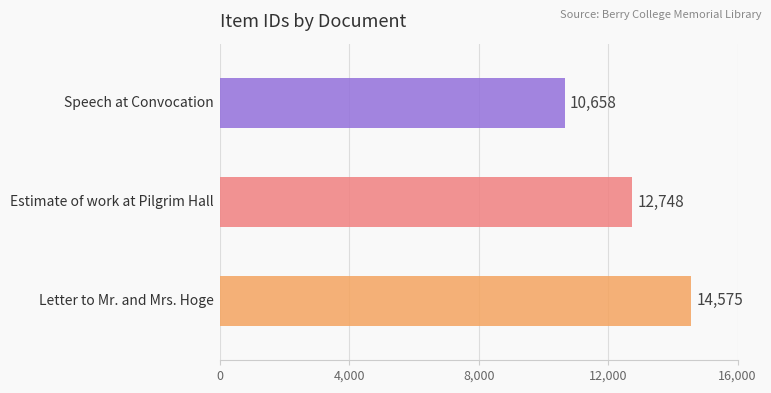

How many bars are there in total?

3